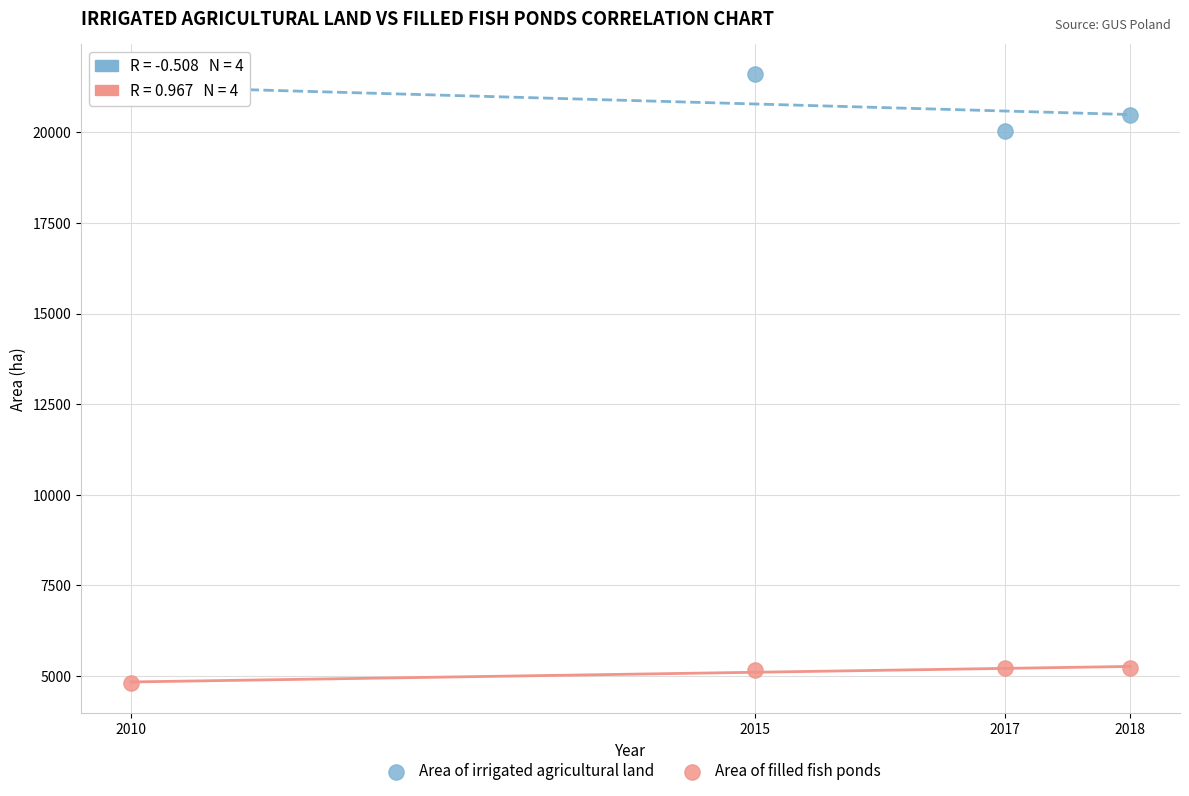

Across all series, what Y value is closest to 13201?

20035